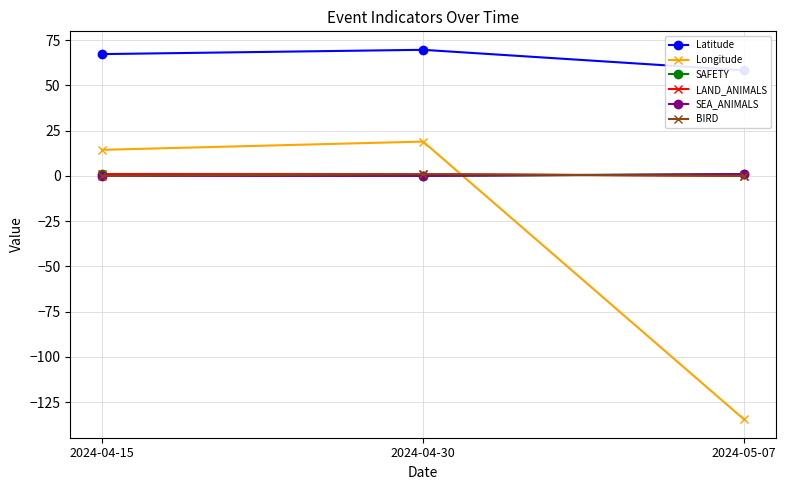

Where does the Latitude series first go above 67?

2024-04-15